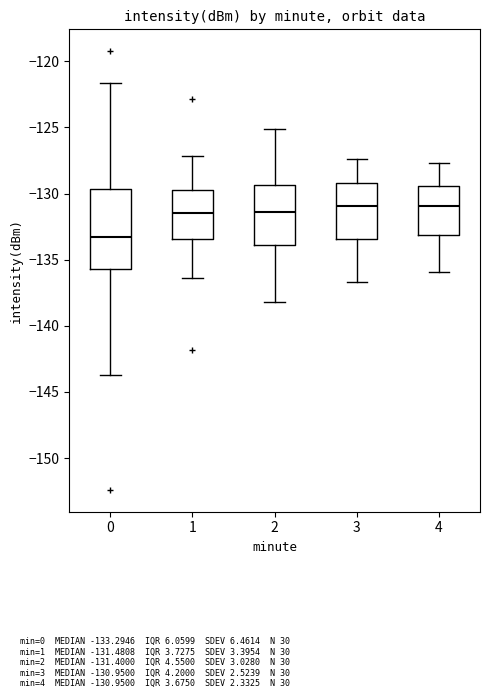

Comparing the boxes themselves (not the whiskers), which one is the tallest?

0